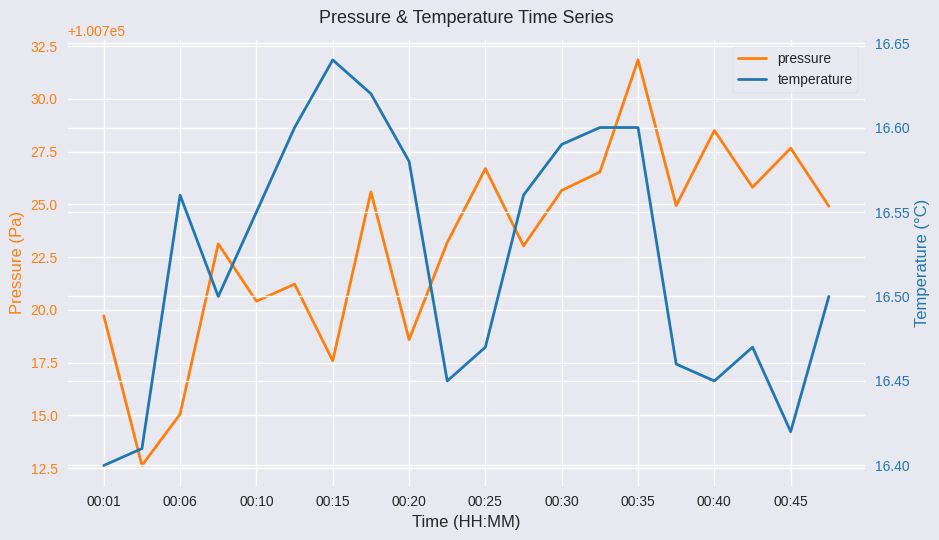

In temperature, how many points are higher than both neighbors (excluding endpoints)?

3